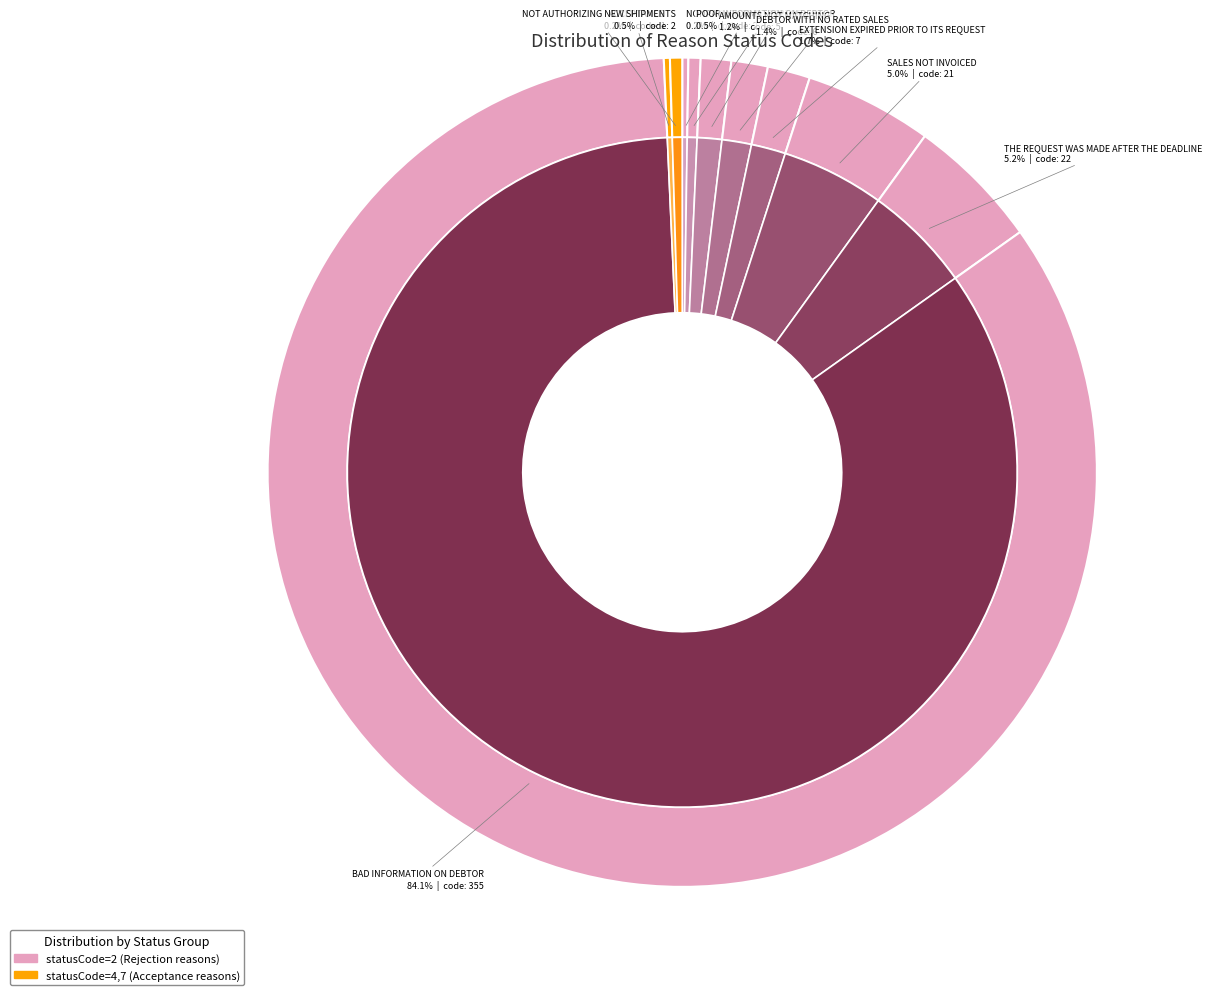

What is the smallest slice in the pie chart?

NONPAYMENTS TO DEBTOR